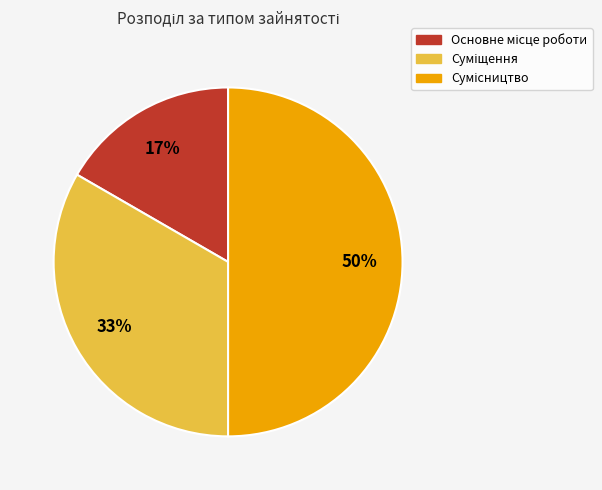

To the nearest percent, what is the difference between the largest and smallest slice percentages?

33%